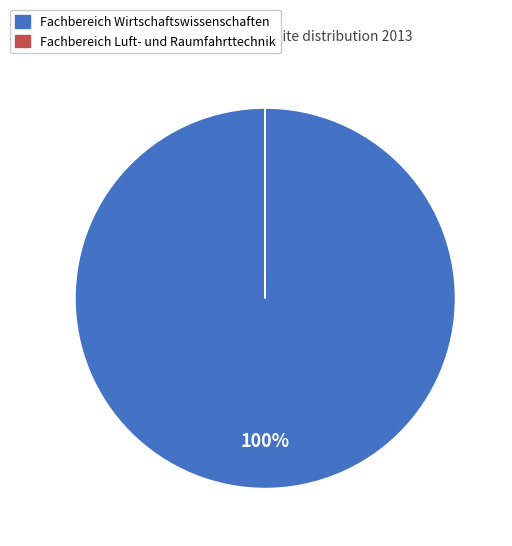

To the nearest percent, what is the difference between the largest and smallest slice percentages?

100%